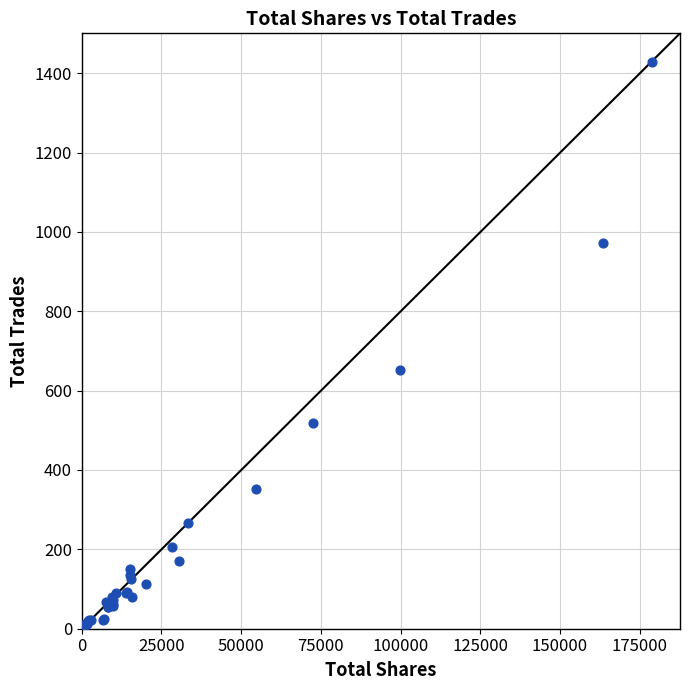

What Y value in the scatter plot is closest to 715?

653